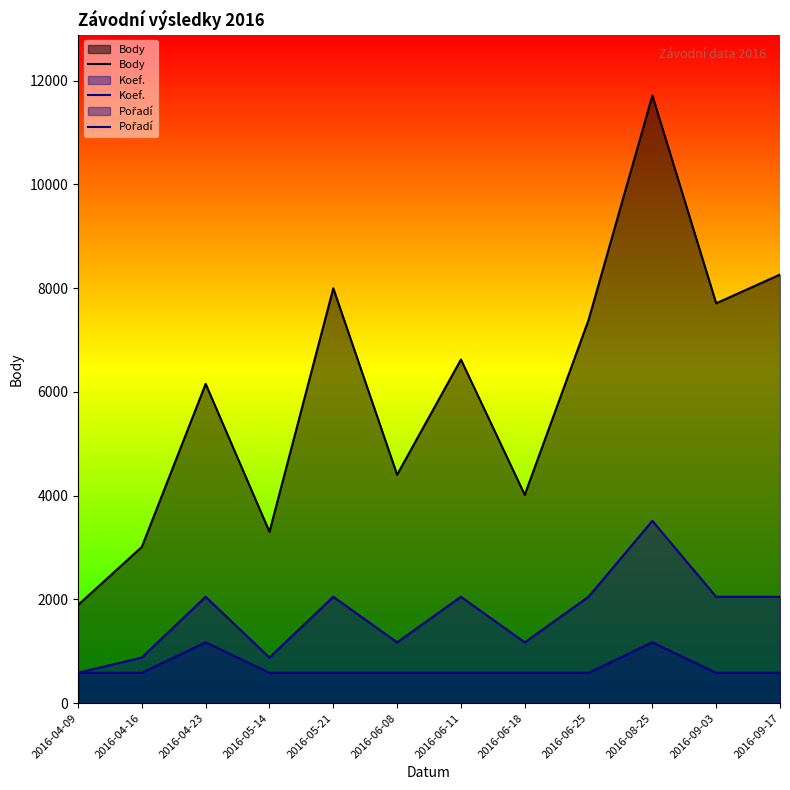

Reading left to right, what are all the values shown in this chart?

Body: 1892.0	3012.0	6154.0	3303.0	7997.0	4404.0	6623.0	4016.0	7387.0	11713.0	7707.0	8261.0
Koef.: 585.6	878.5	2049.8	878.5	2049.8	1171.3	2049.8	1171.3	2049.8	3513.9	2049.8	2049.8
Pořadí: 585.6	585.6	1171.3	585.6	585.6	585.6	585.6	585.6	585.6	1171.3	585.6	585.6